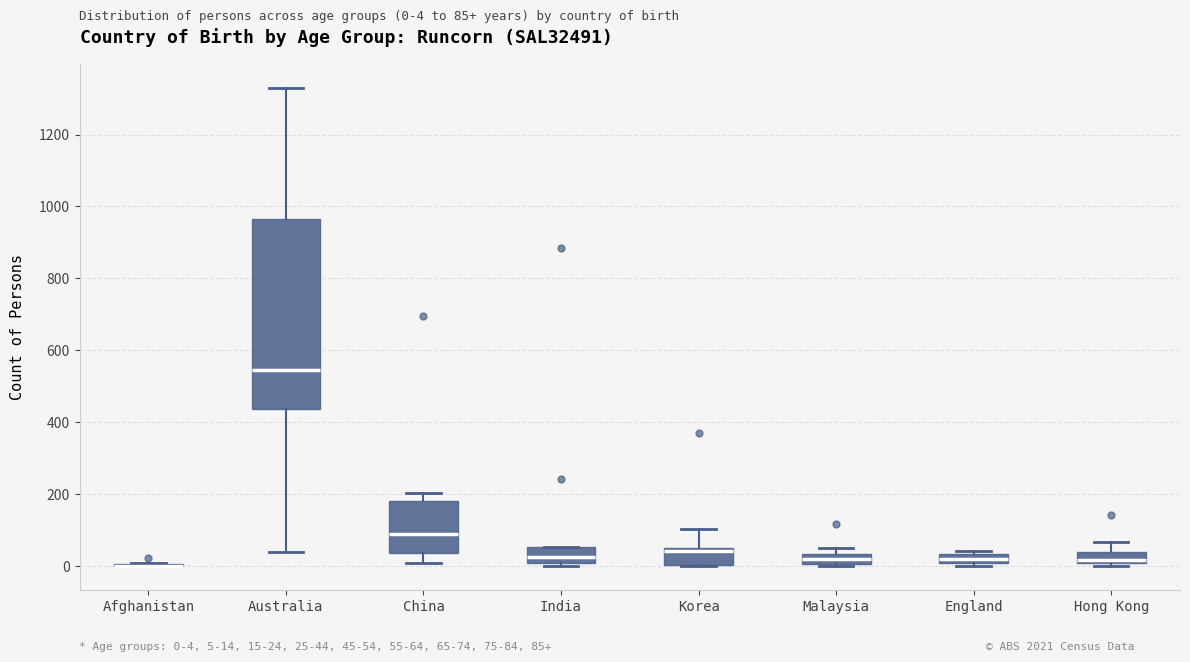

Where does the lower whisker of the box for China end on the y-axis? The values are not printed on the chart, so give them approximately, as read against the axis.

0